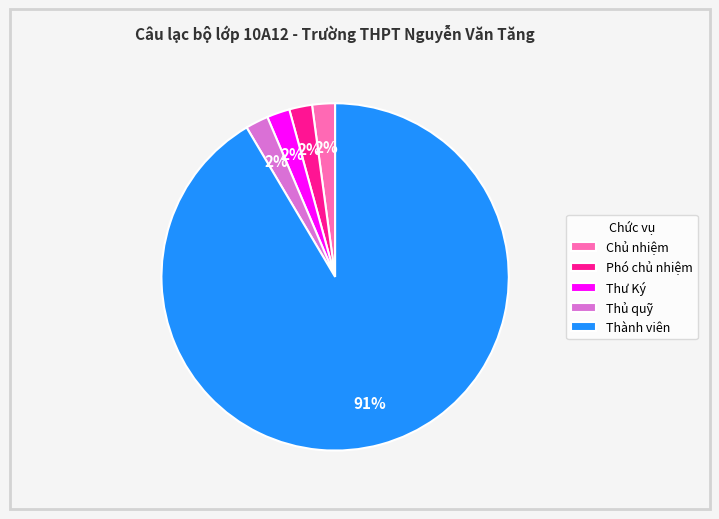

Which slice is the largest?

Thành viên